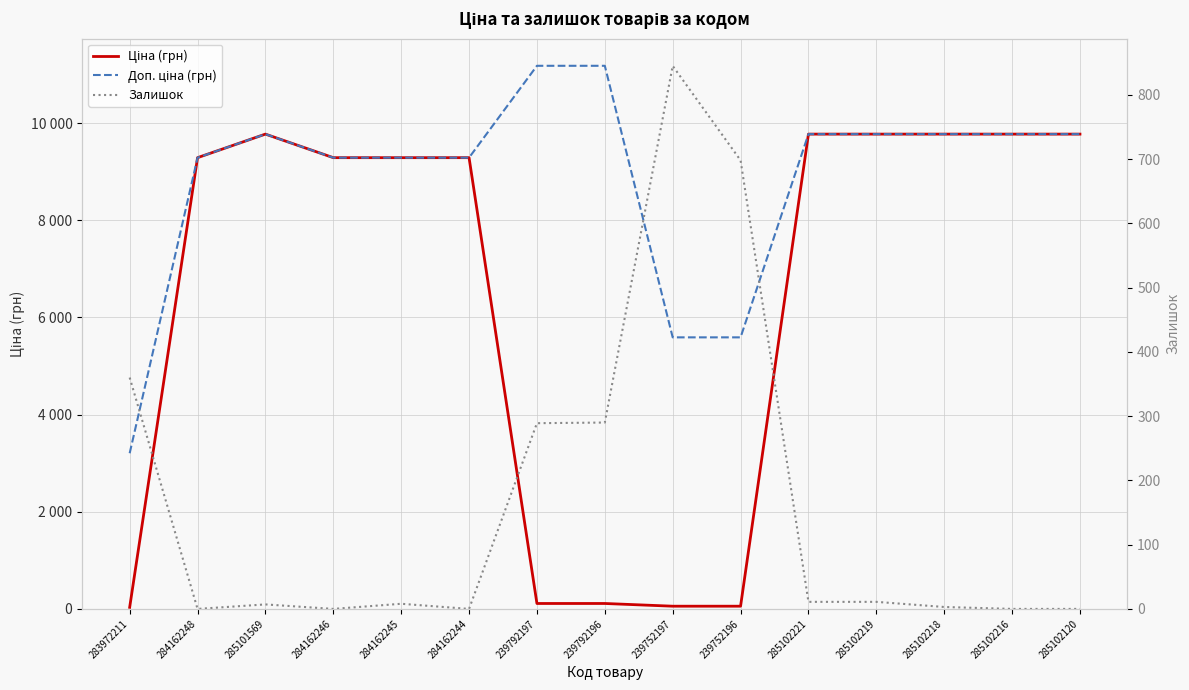

What is the label of the 13th point from the right?

285101569